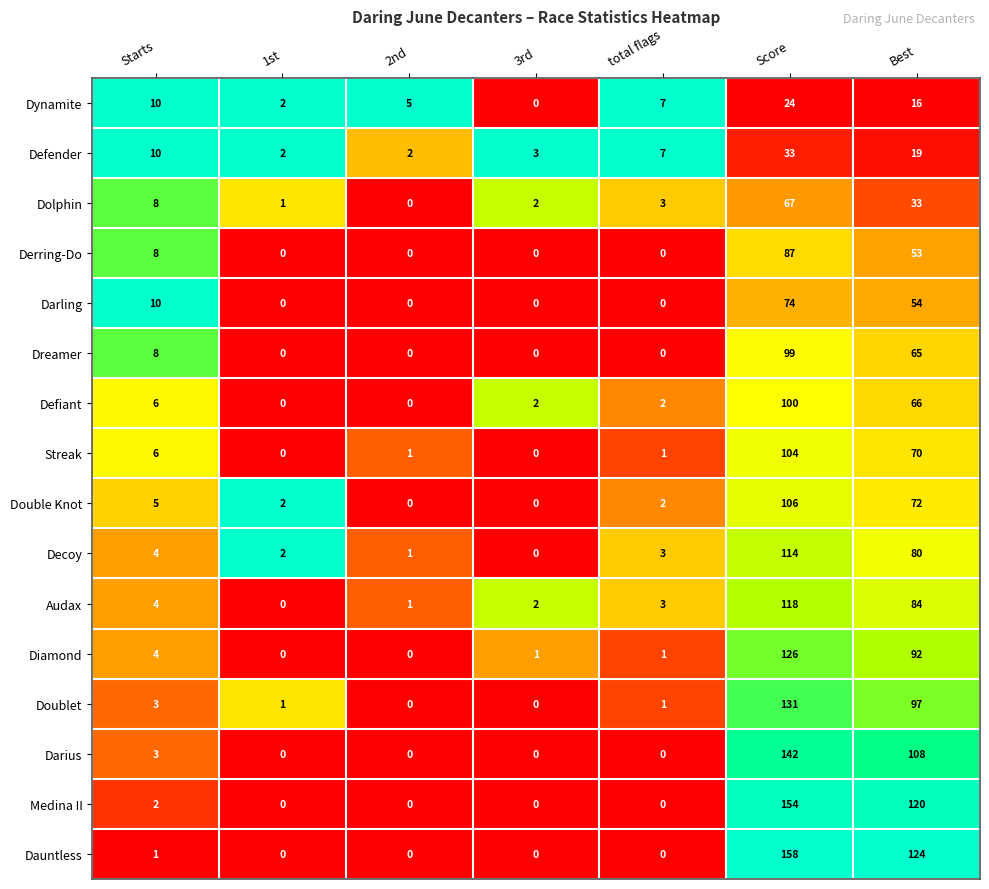

Rank the series at Score from lowest to highest value.

Dynamite, Defender, Dolphin, Darling, Derring-Do, Dreamer, Defiant, Streak, Double Knot, Decoy, Audax, Diamond, Doublet, Darius, Medina II, Dauntless